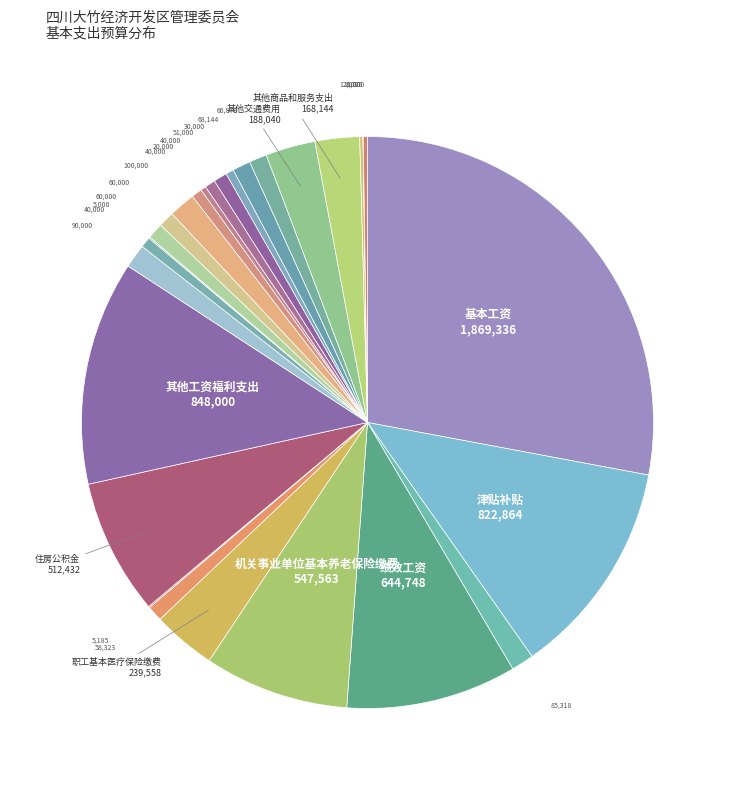

Rank the categories by value from lowest to highest.

奖励金, 水费, 其他社会保障缴费, 生活补助, 其他对个人和家庭的补助, 会议费, 劳务费, 印刷费, 维修（护）费, 培训费, 公务接待费, 公务员医疗补助缴费, 电费, 邮电费, 福利费, 工会经费, 奖金, 办公费, 差旅费, 其他商品和服务支出, 其他交通费用, 职工基本医疗保险缴费, 住房公积金, 机关事业单位基本养老保险缴费, 绩效工资, 津贴补贴, 其他工资福利支出, 基本工资